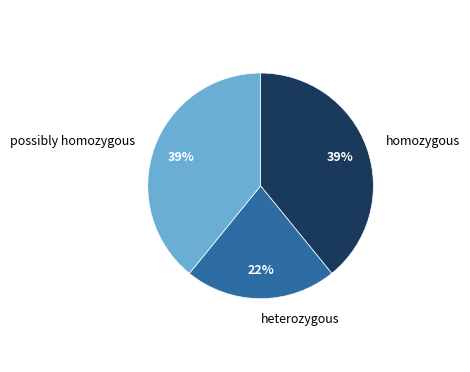

To the nearest percent, what is the difference between the largest and smallest slice percentages?

17%